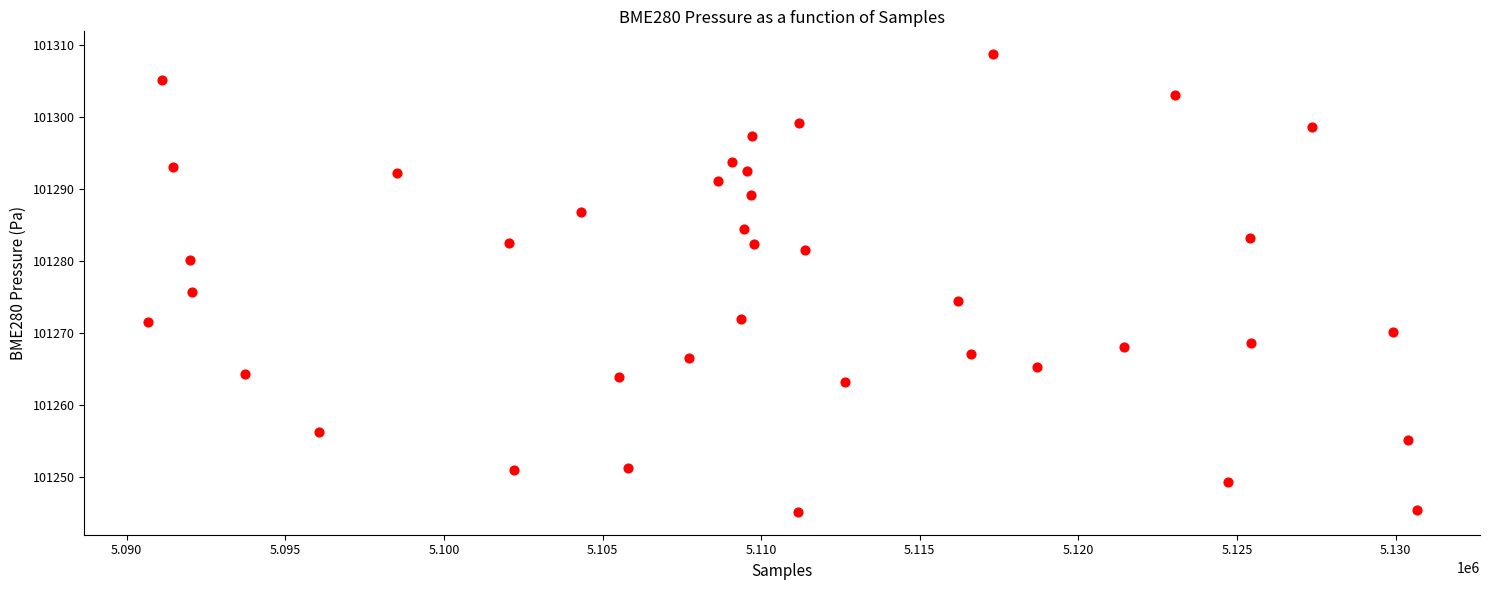

What is the range of Y values (max minus min)?

63.7